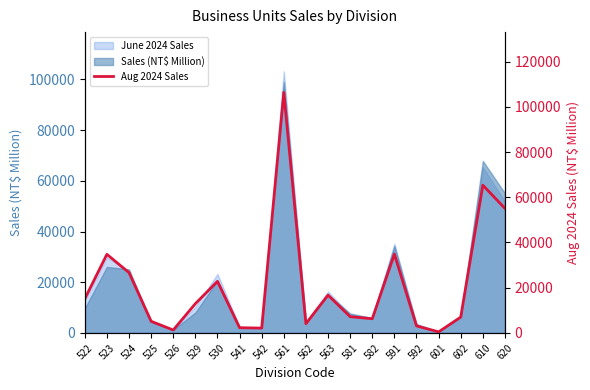

How many points are higher than both their immediate neighbors (excluding endpoints)?

6